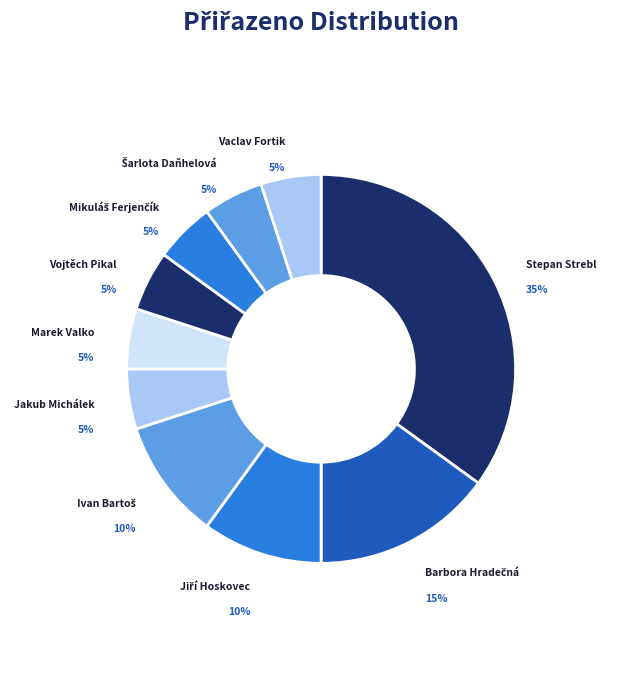

What is the largest slice in the pie chart?

Stepan Strebl